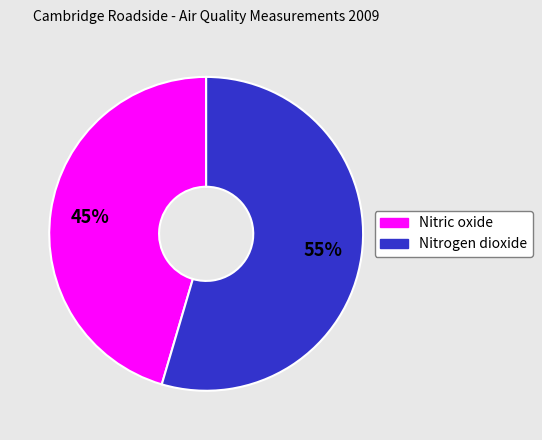

Which slice is the largest?

Nitrogen dioxide